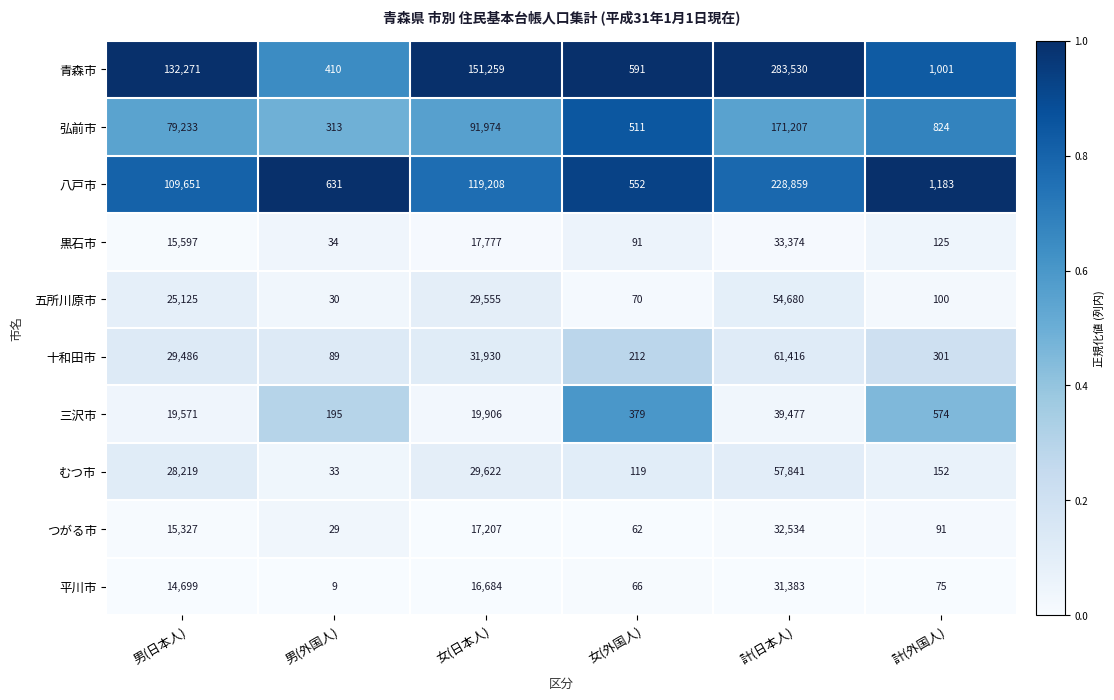

Between 男(外国人) and 女(外国人), which series saw the biggest shift?

弘前市